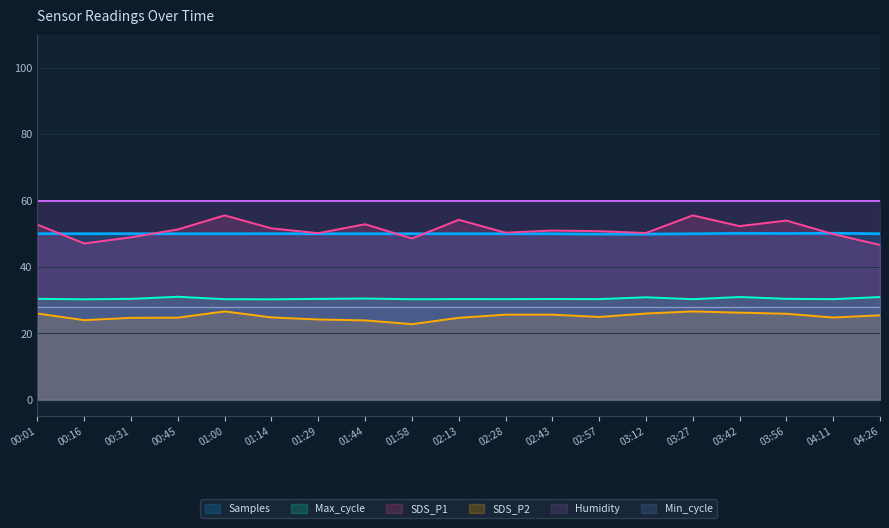

What is the highest value of the Samples series?

50.1